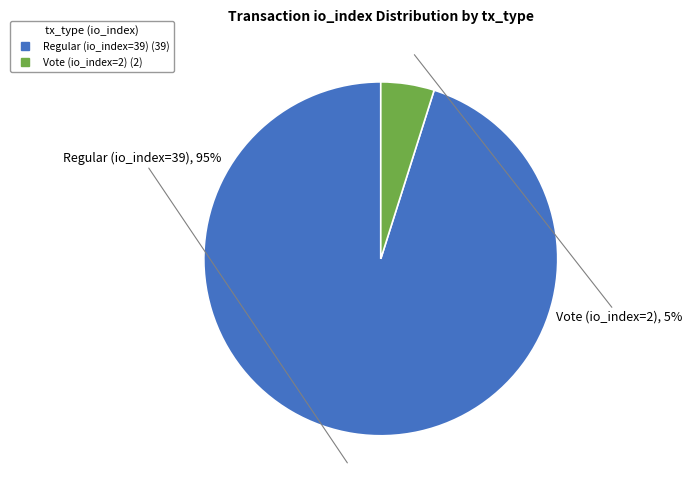

To the nearest percent, what percentage of the pie is Regular (io_index=39)?

95%